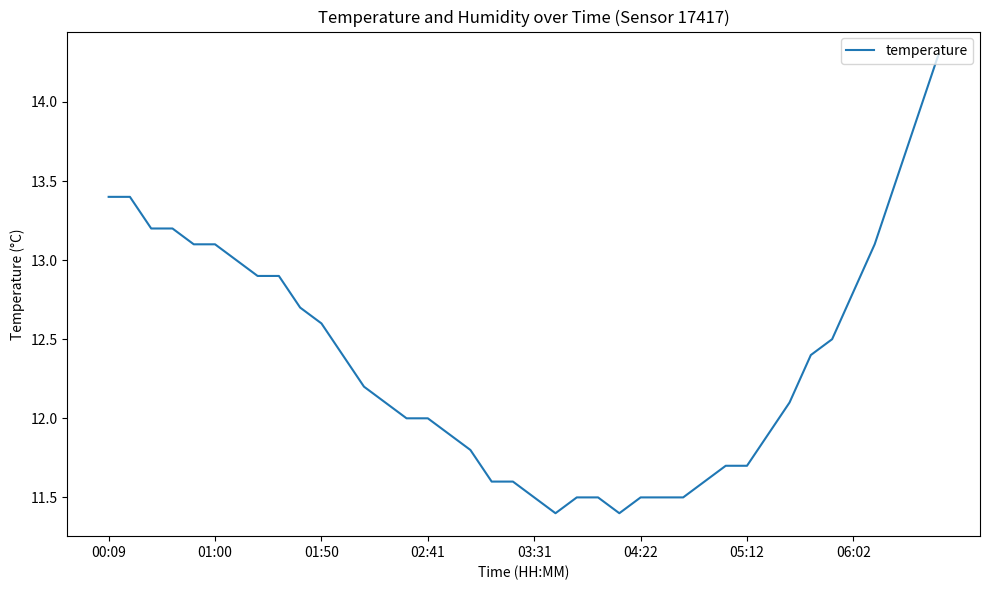

What is the smallest value displayed?

11.4